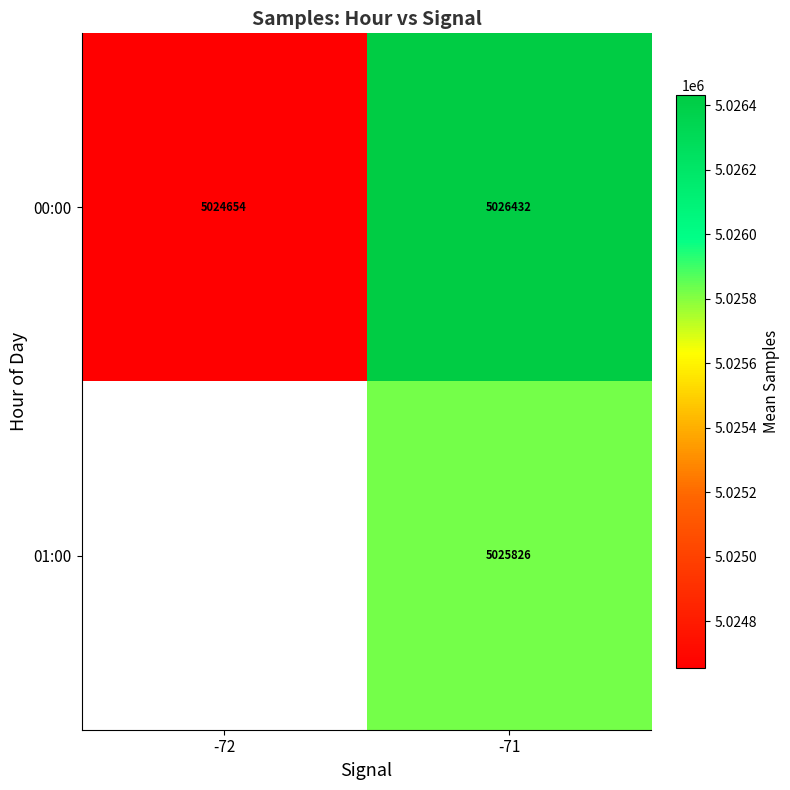

Is it true that 01:00 equals 2425894.2 at -71?

False